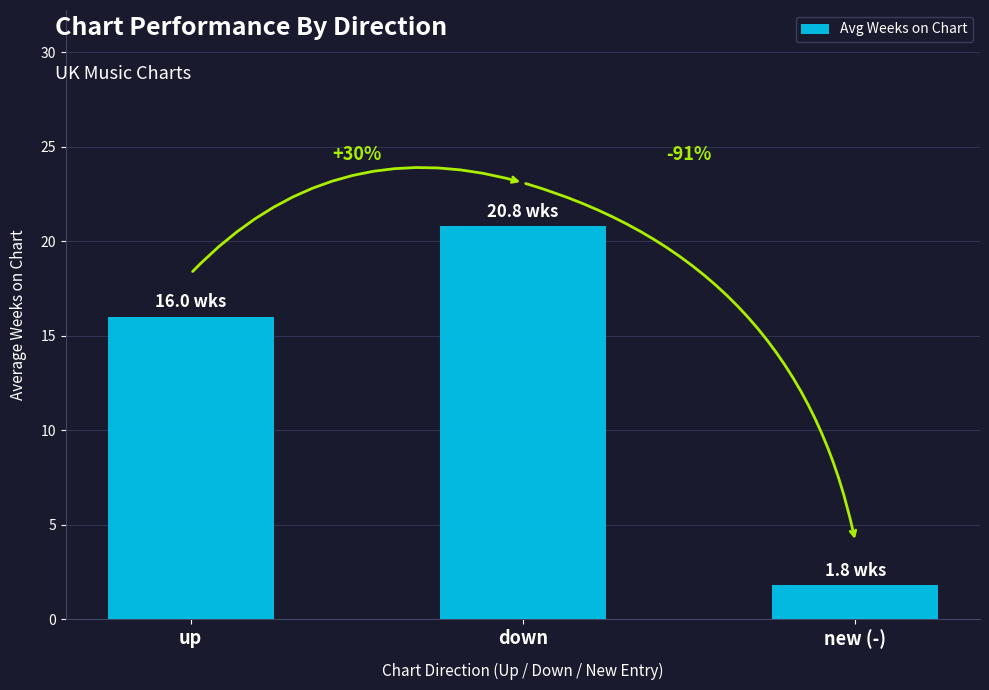

How many bars are there in total?

3